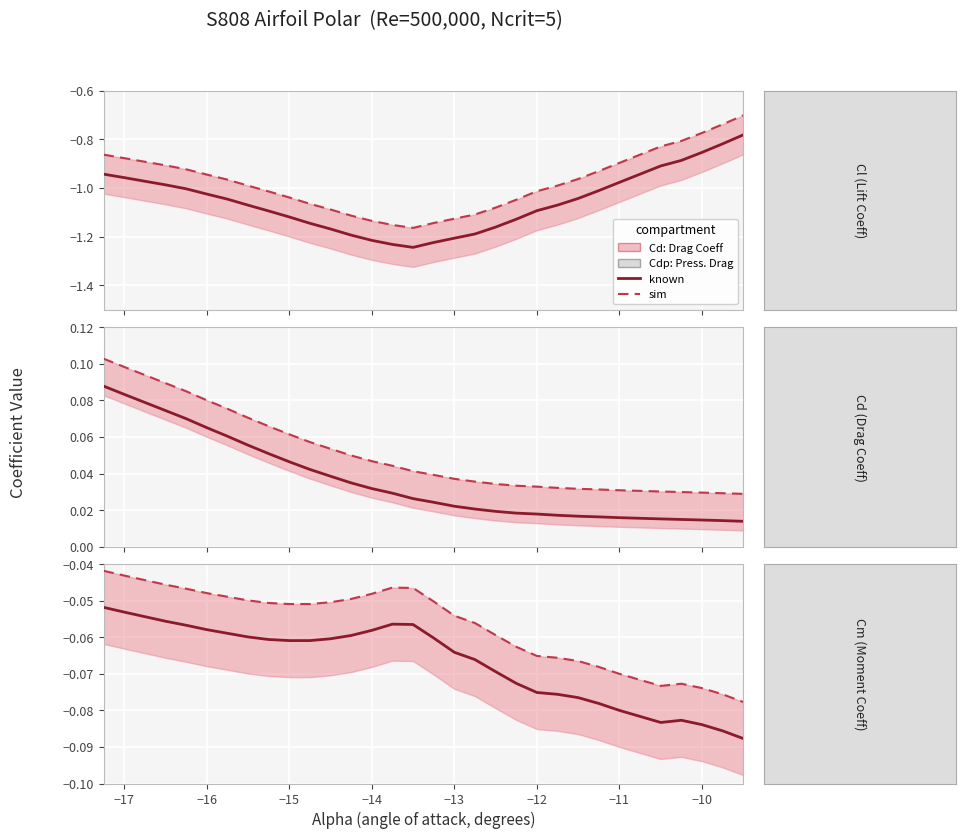

The sim series shows -0.1 at −15. True or false?

False